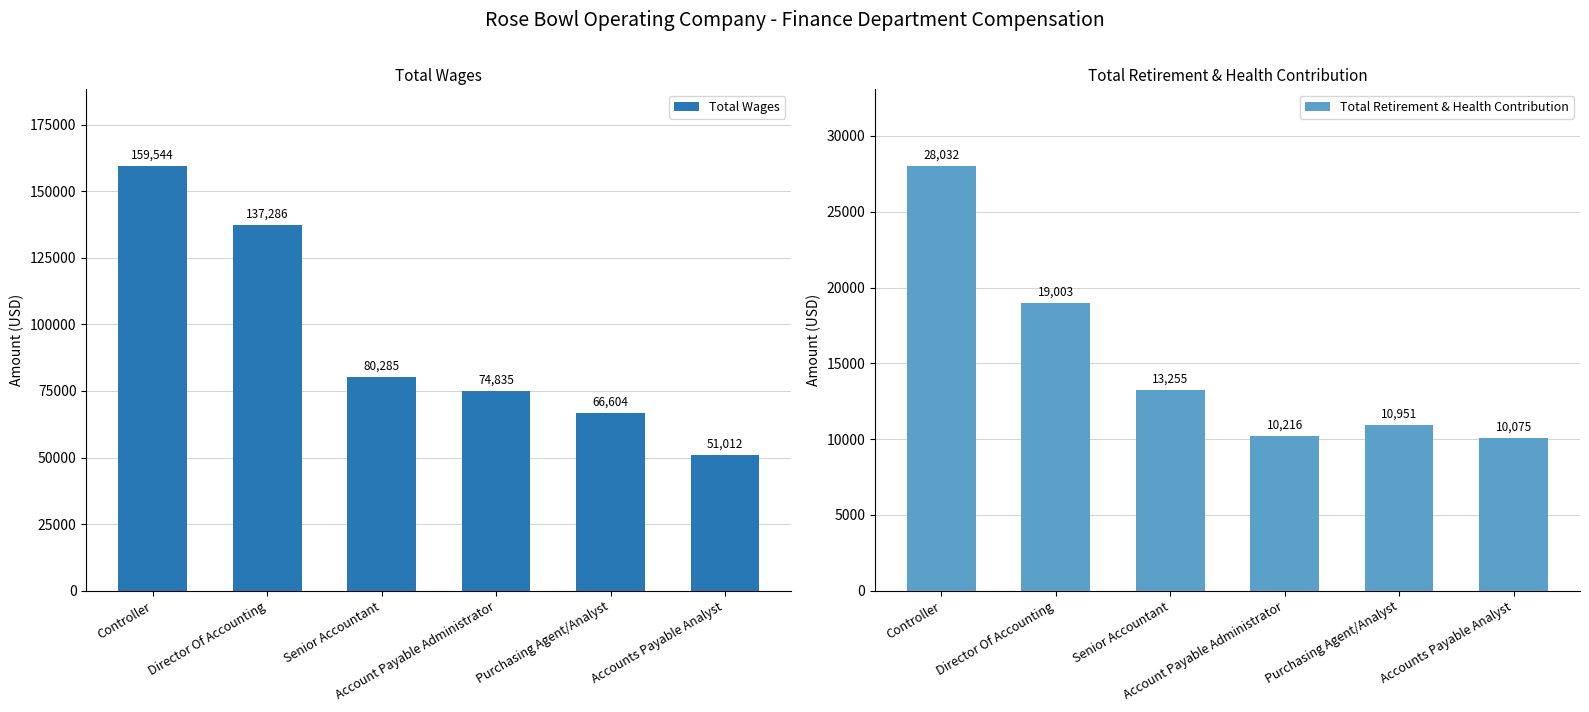

What is the maximum value shown in the chart?

159544